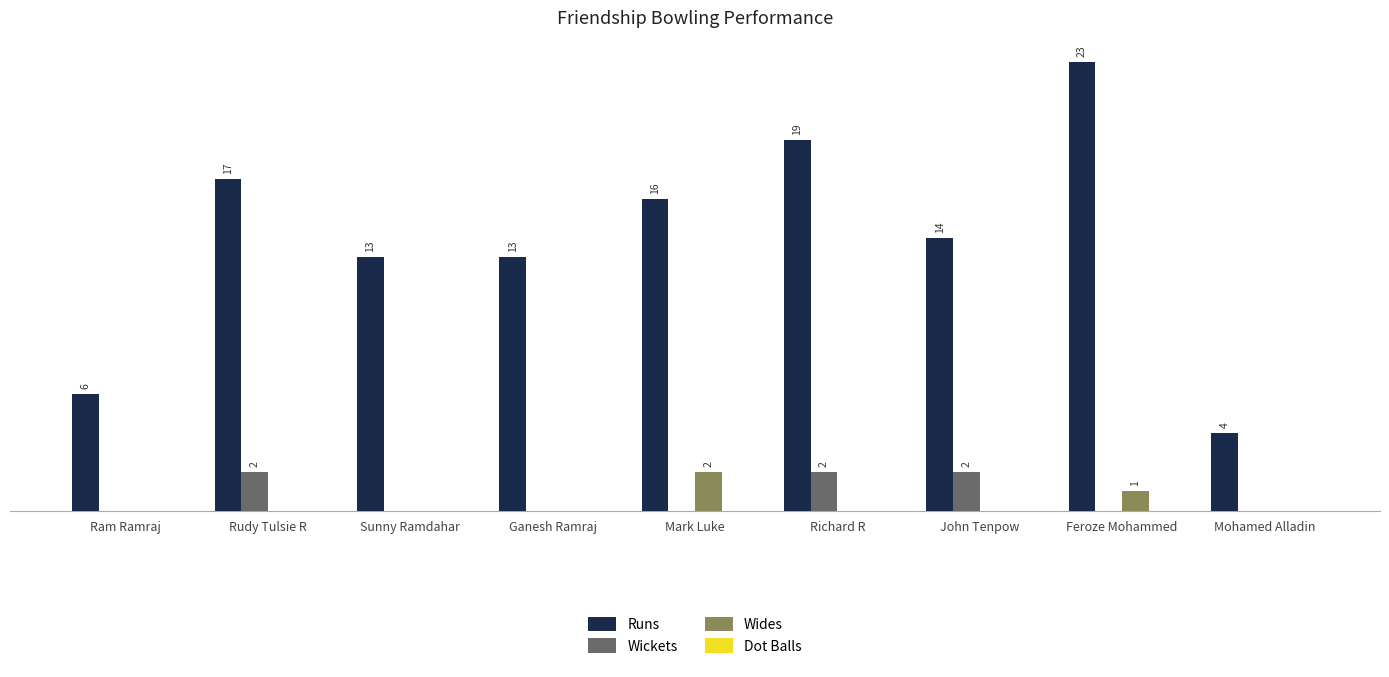

Which category has the highest value across all series?

Feroze Mohammed